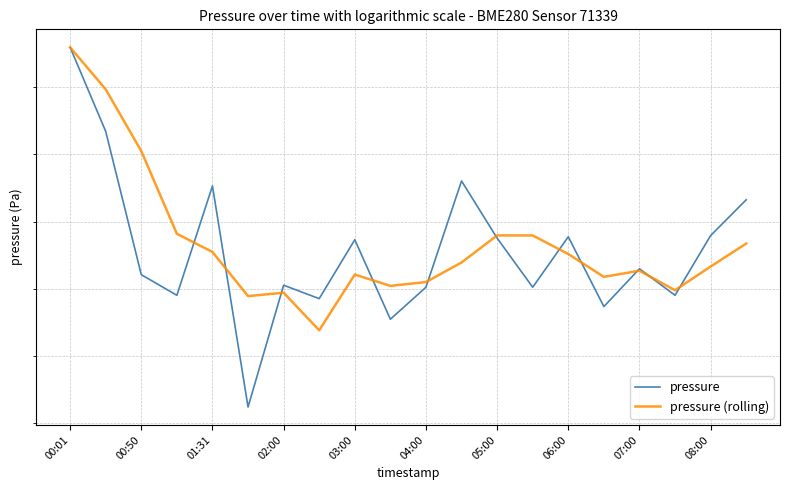

How many data points does each series have?

20